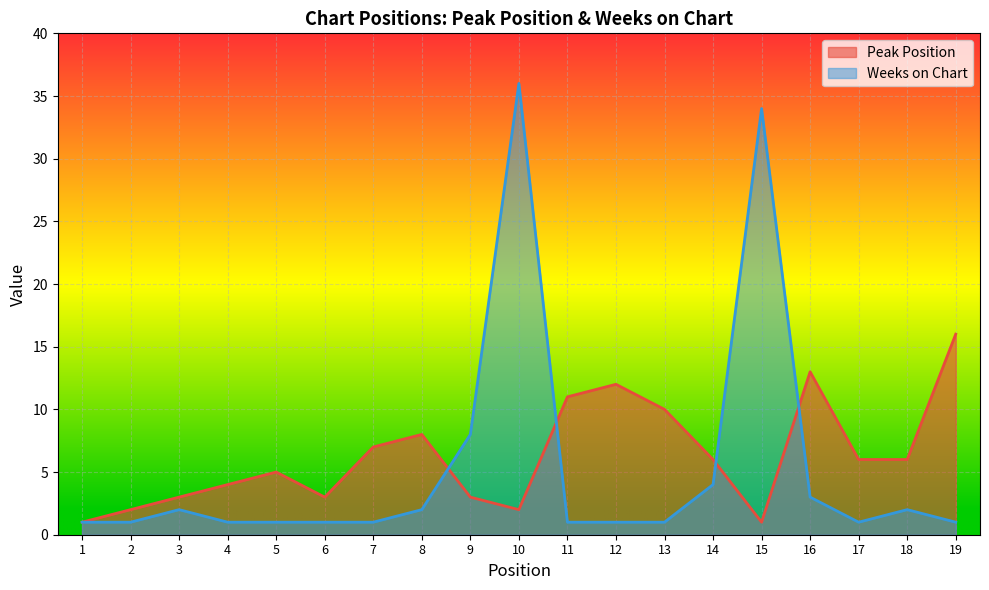

Rank the series by their maximum value, from highest to lowest.

Weeks on Chart, Peak Position